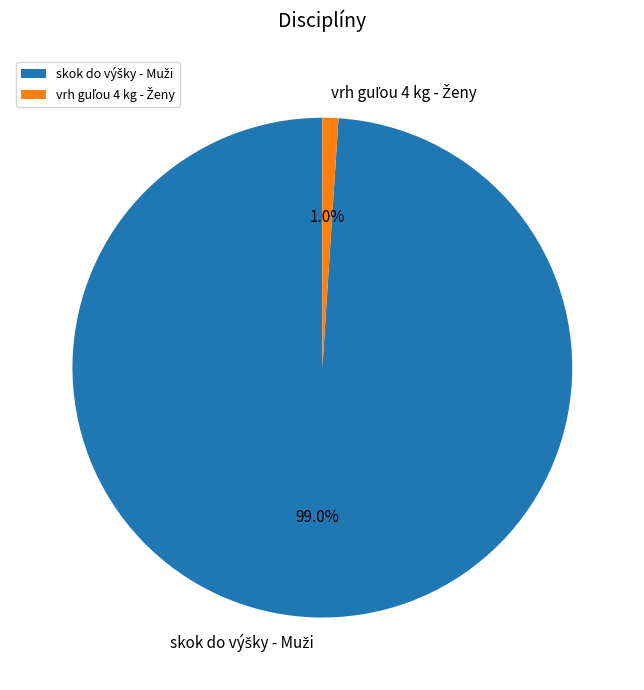

To the nearest percent, what is the average slice percentage?

50%